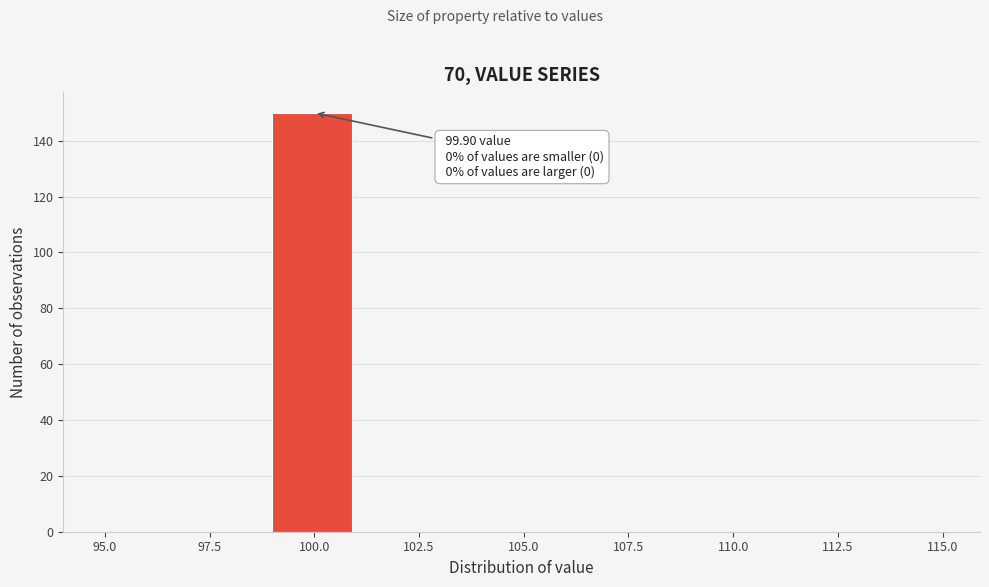

Over which range of the x-axis is the bar tallest?

99 to 101